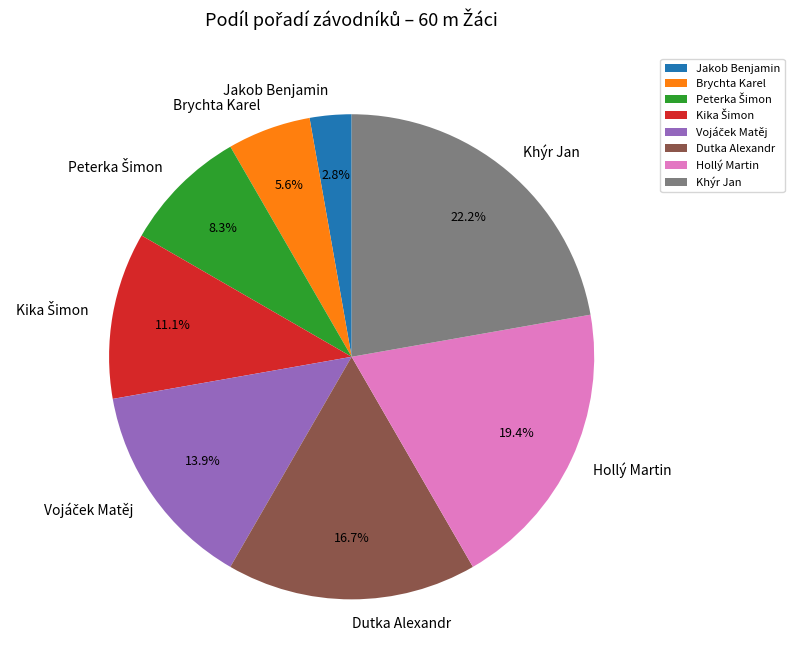

Does Khýr Jan account for over 50% of the chart?

No